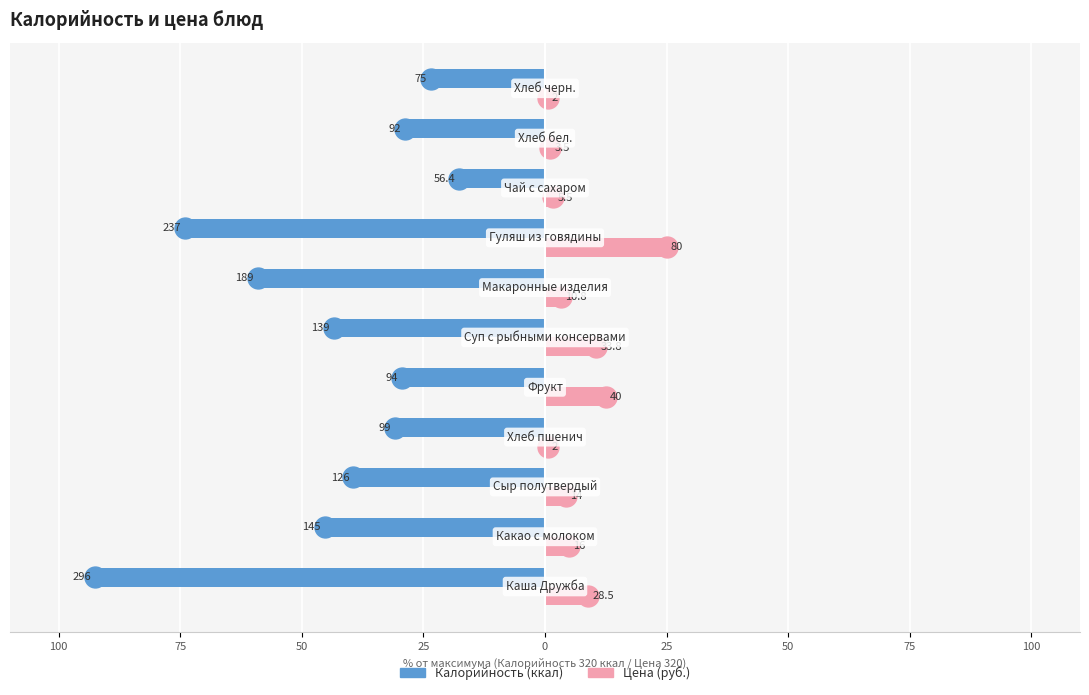

Are the bars horizontal?

Yes